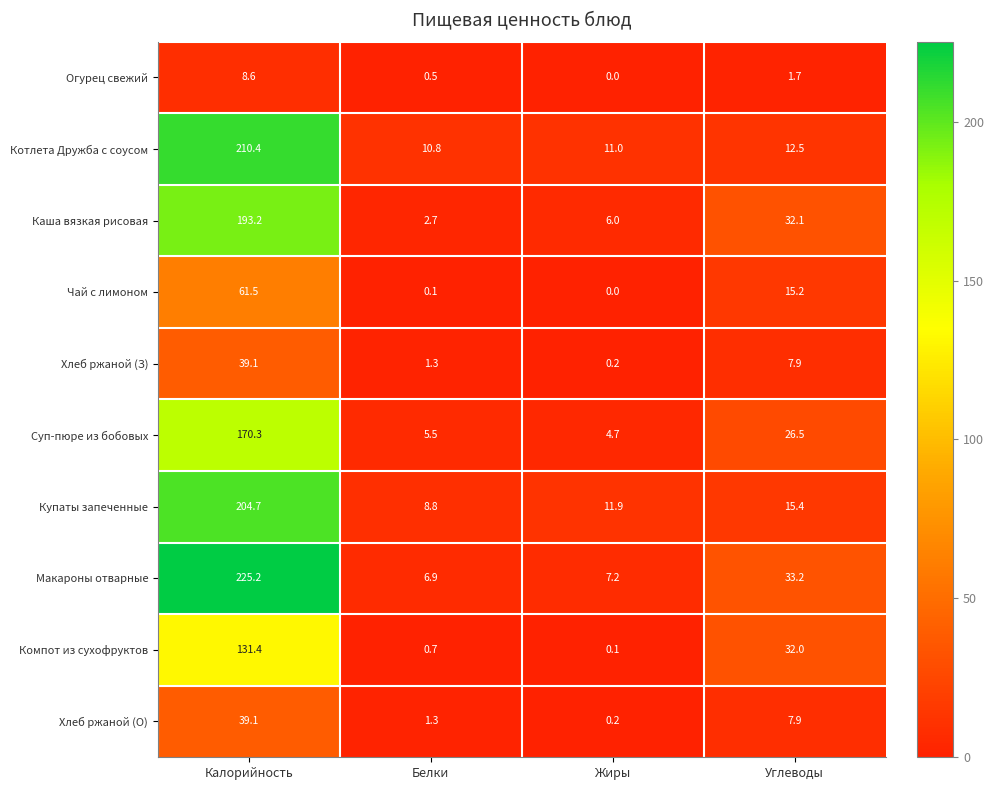

What is the approximate value of Купаты запеченные at Жиры?

11.9